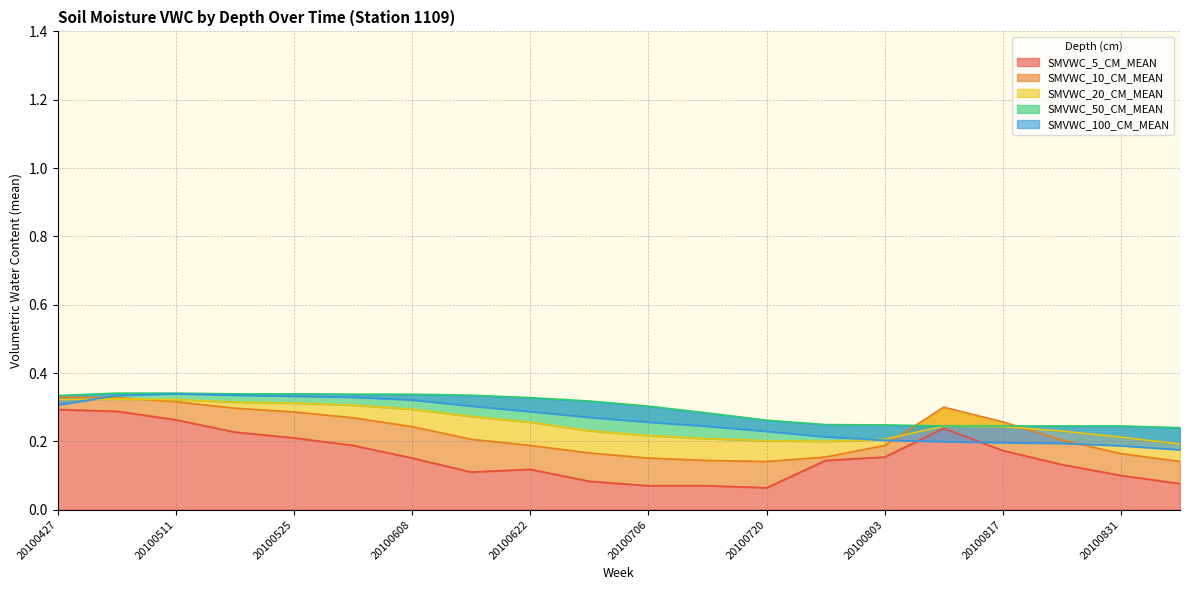

At which category is the sum across all series the highest?

20100504